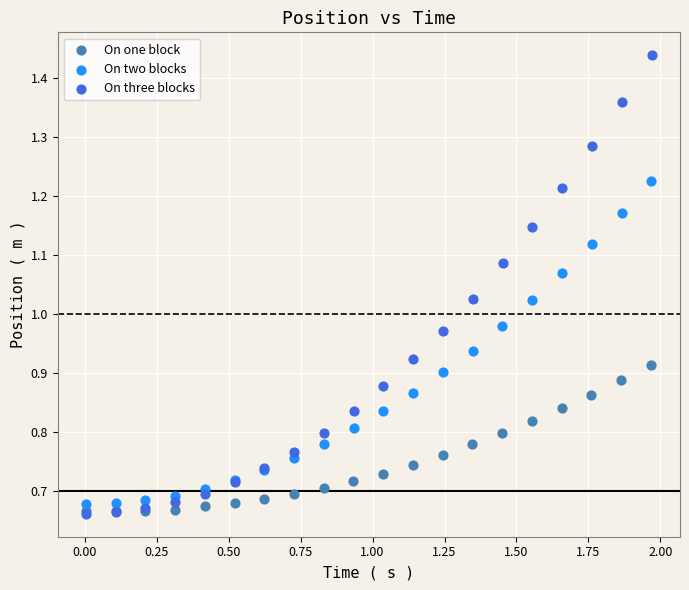

Which series has the largest Y range (max minus min)?

On three blocks